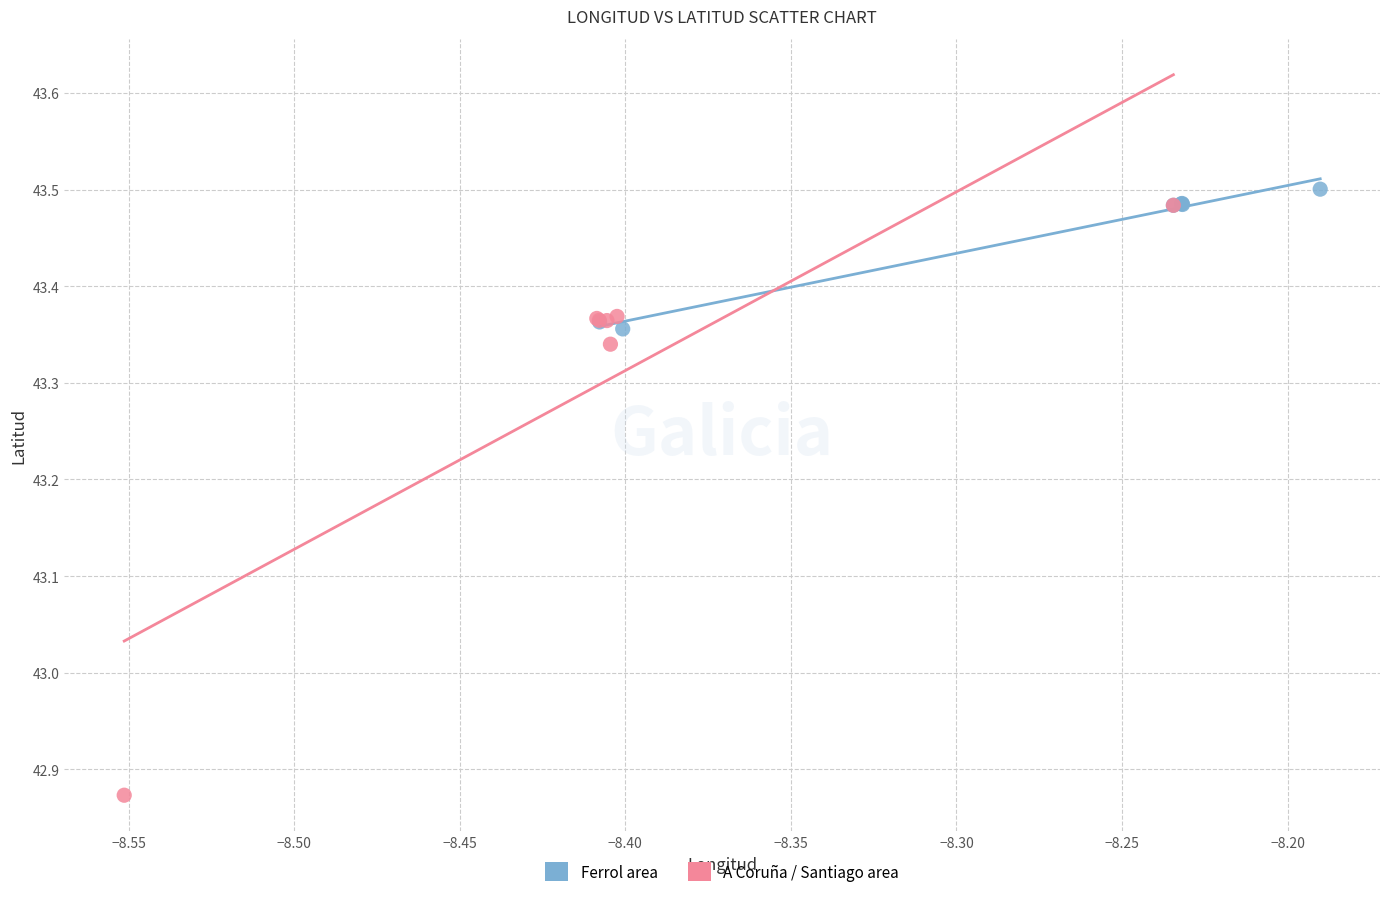

Which series has the widest spread of Y values?

A Coruña / Santiago area